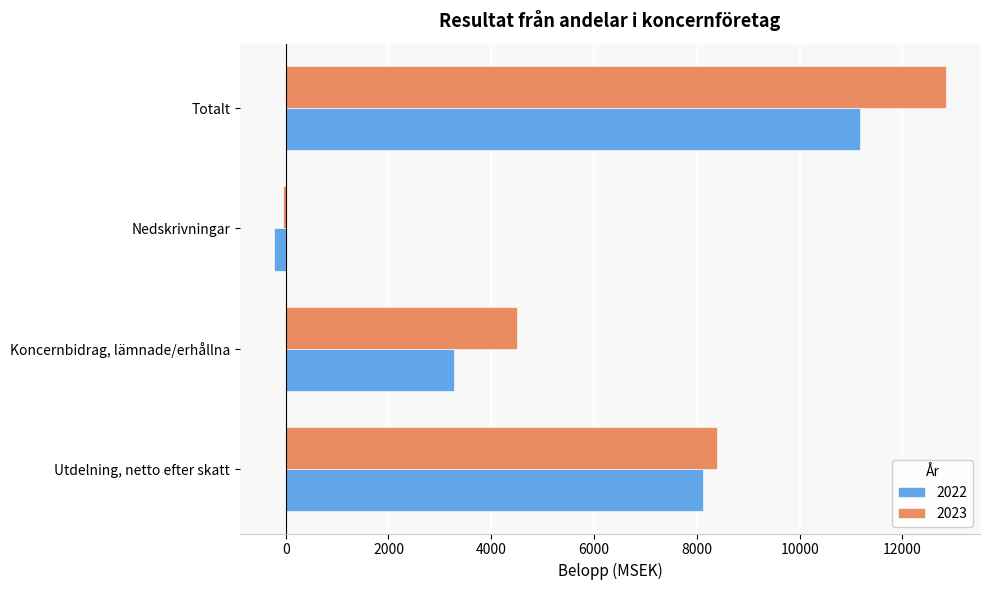

The value of 2023 at Totalt is 12855. True or false?

True